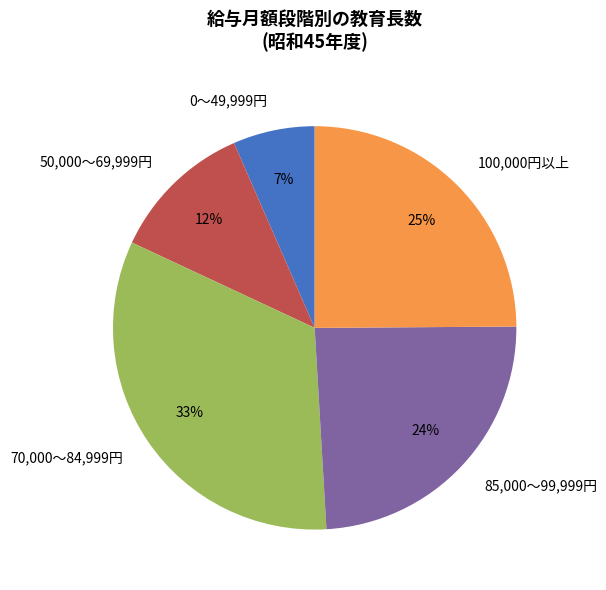

Is there a majority slice in this chart?

No